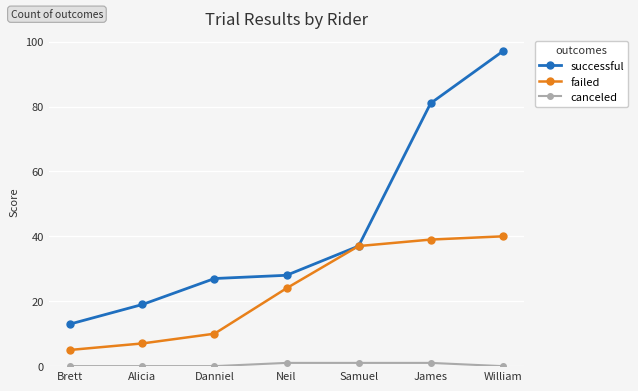

What is the difference between the highest and lowest values at Brett?

13